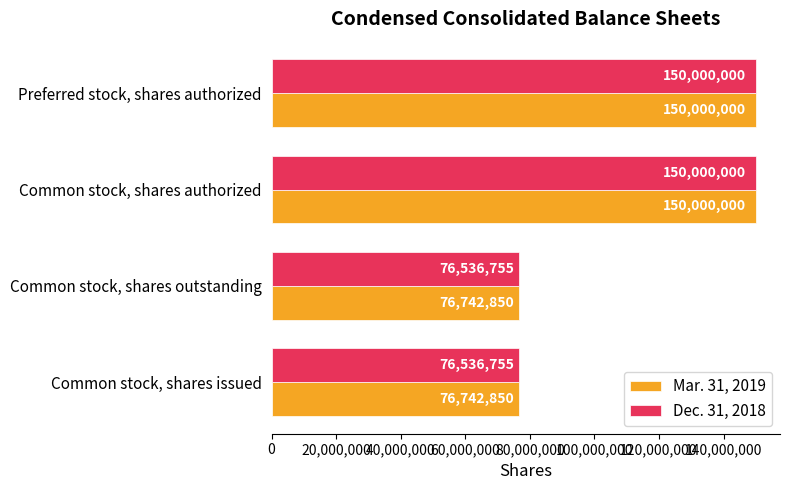

Which series has the widest spread of values?

Dec. 31, 2018